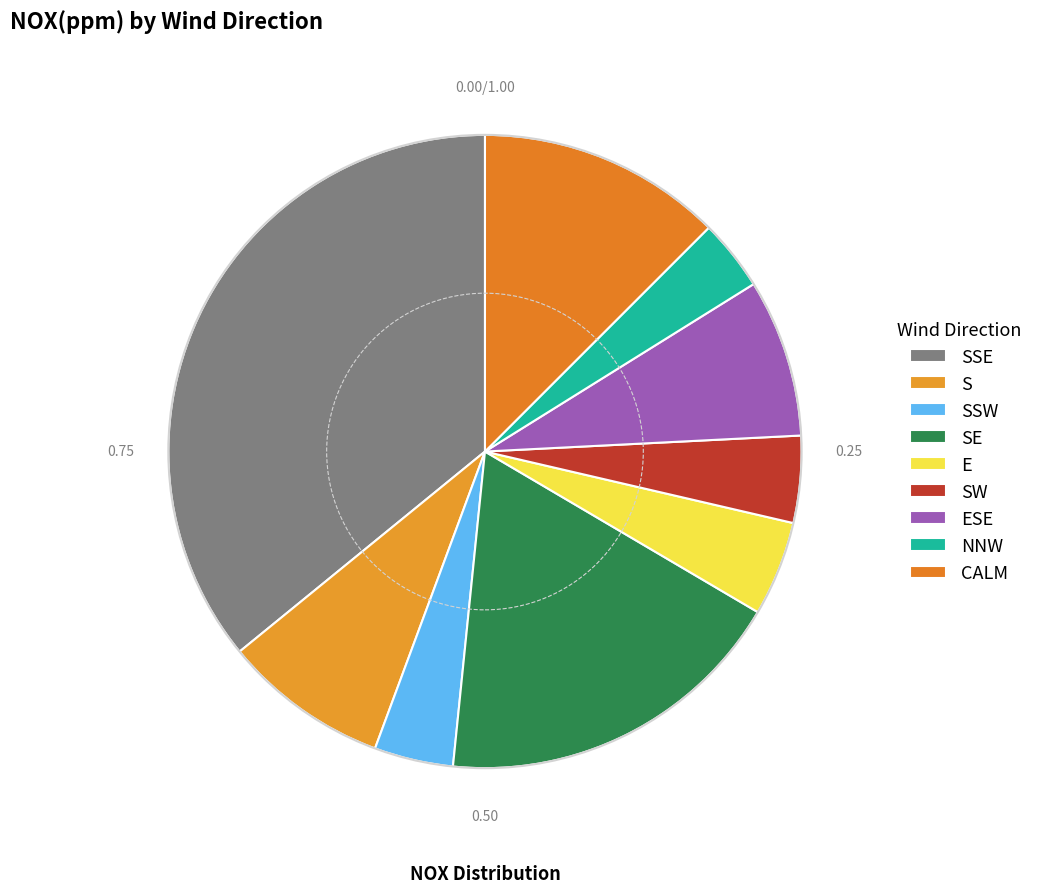

Between SE and CALM, which is larger?

SE